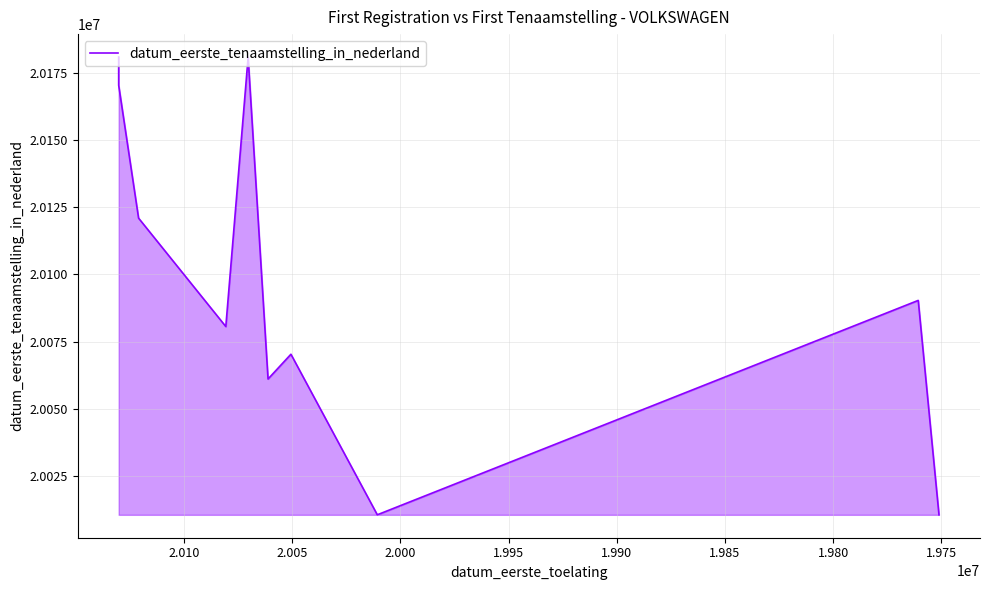

What is the difference between the maximum and minimum values?

170214